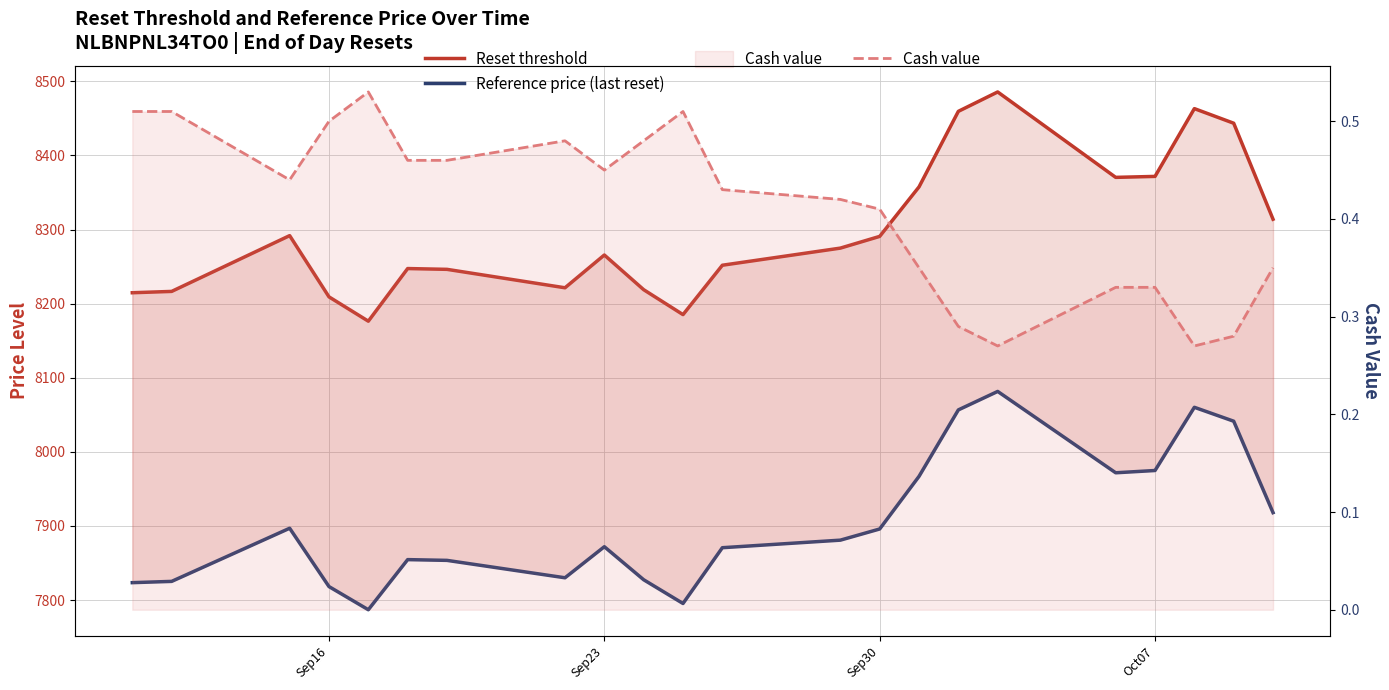

True or false: Reference price (last reset) has a value of 2136.6 at 21.

False